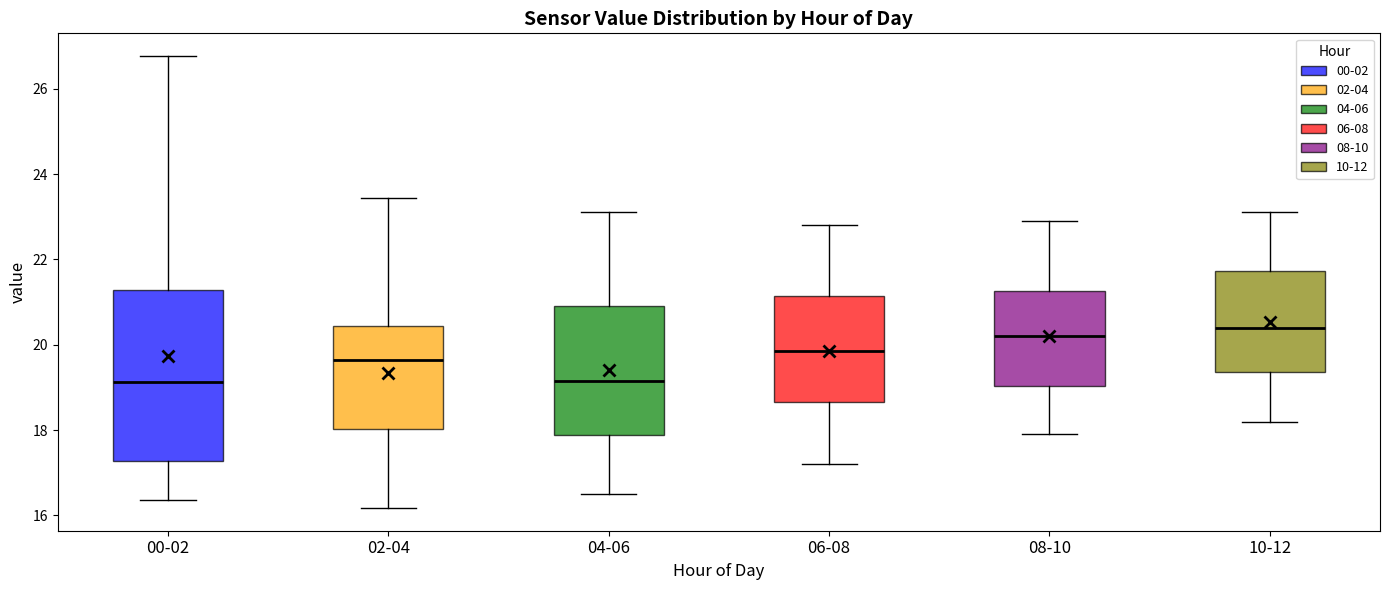

Where is the lower edge of the box for 06-08 on the y-axis? The values are not printed on the chart, so give them approximately, as read against the axis.

18.6